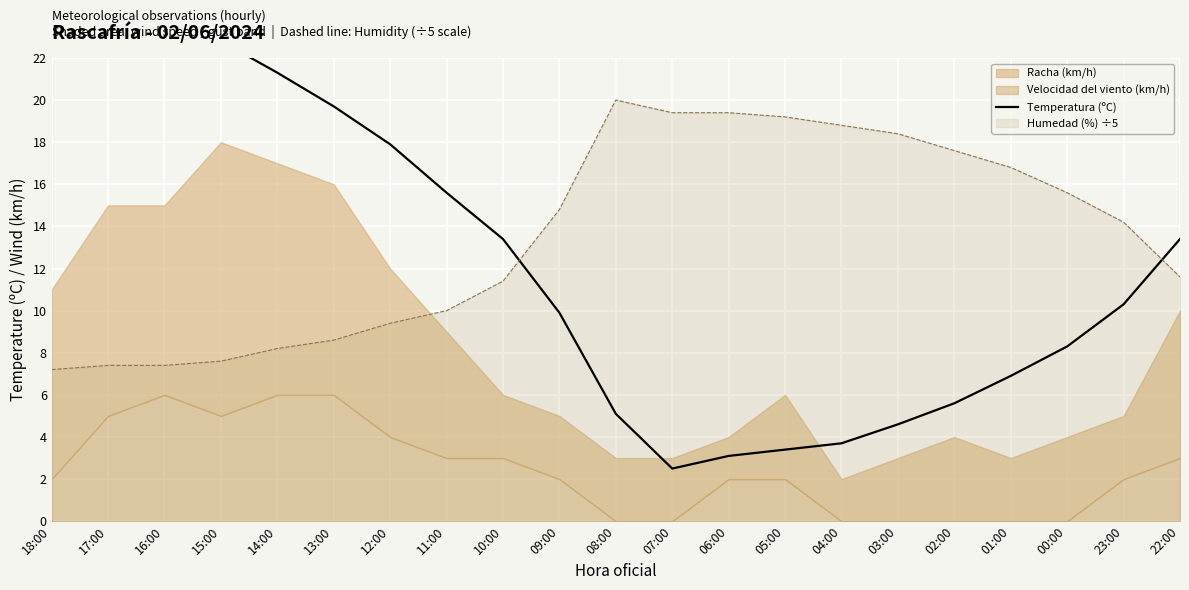

What is the lowest value of the Humedad (%) ÷5 series?

7.2